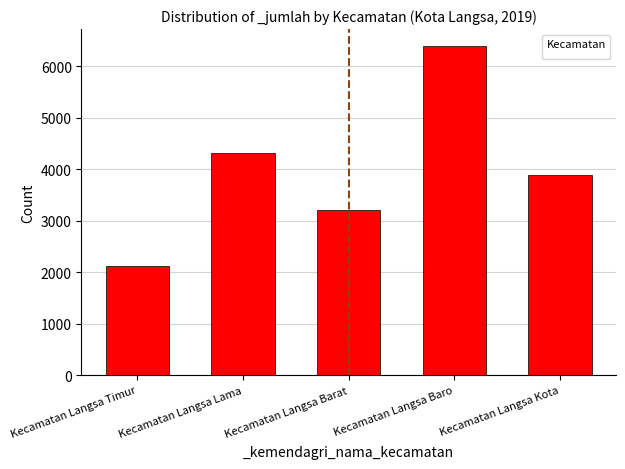

What is the sum of all values?

19922